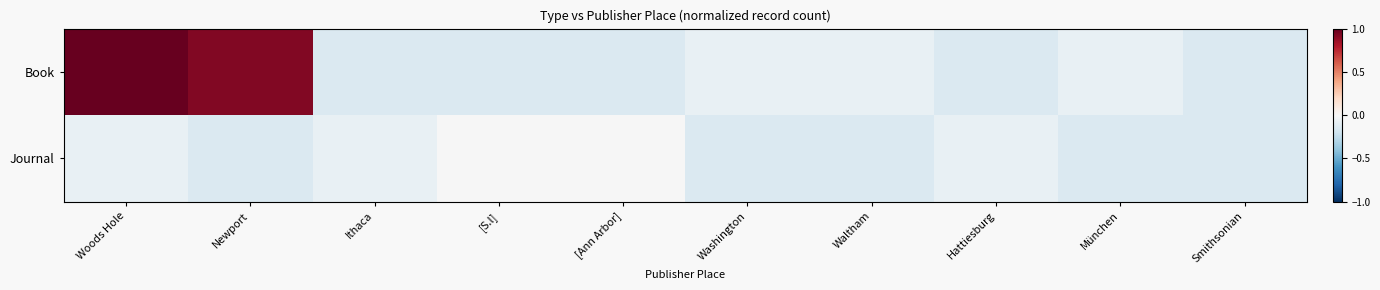

Rank the series at [S.l] from lowest to highest value.

Book, Journal